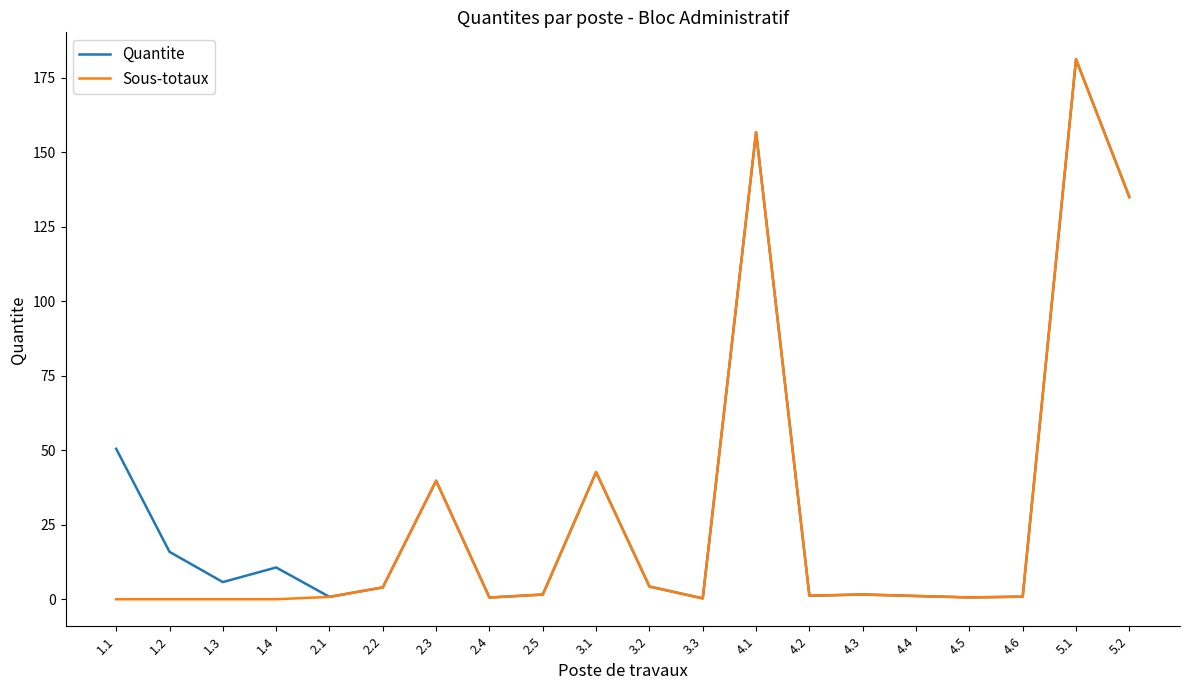

True or false: Quantite has more than 1 points higher than both neighbors.

True